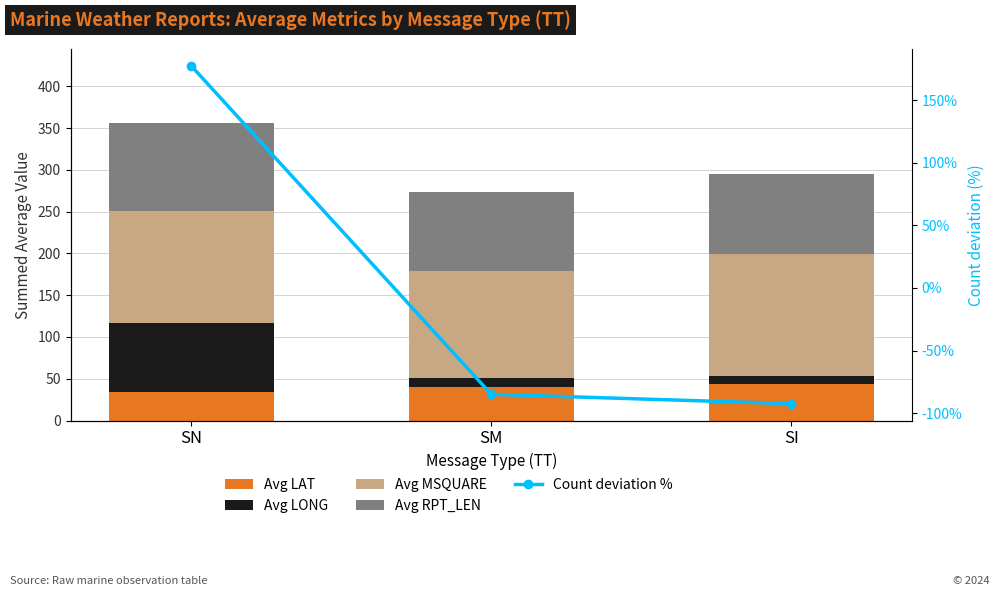

The Avg LONG series shows 10.3 at SI. True or false?

True